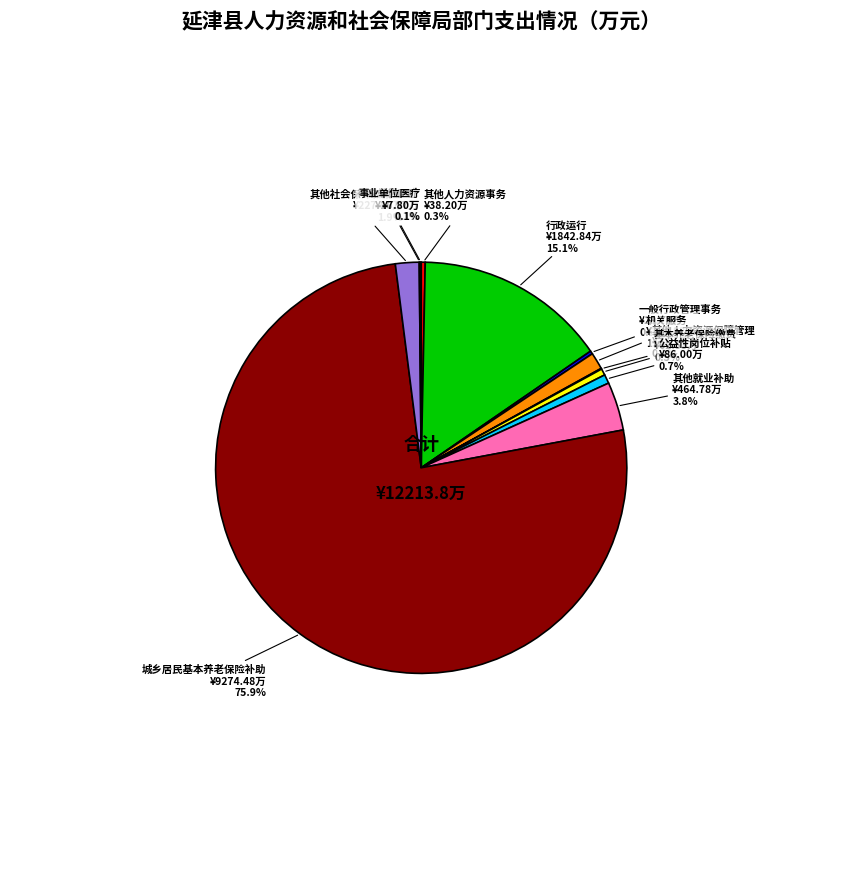

Which category accounts for the majority?

城乡居民基本养老保险补助